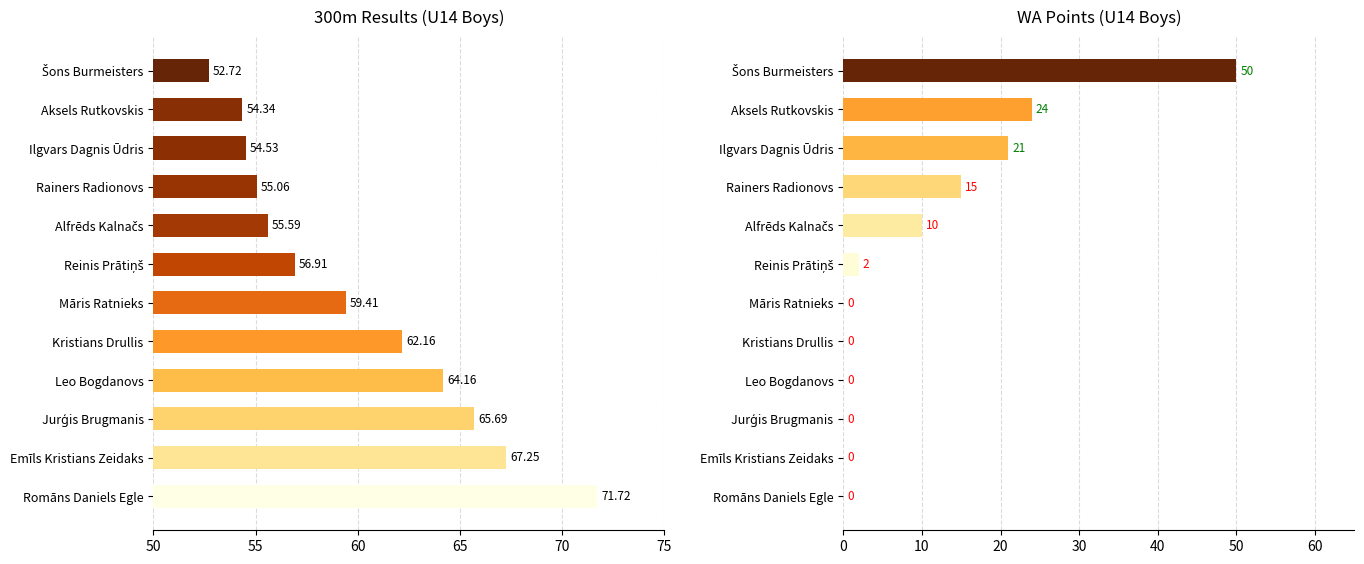

Is the value of WA Points at Māris Ratnieks greater than the value of Result (s) at Leo Bogdanovs?

No